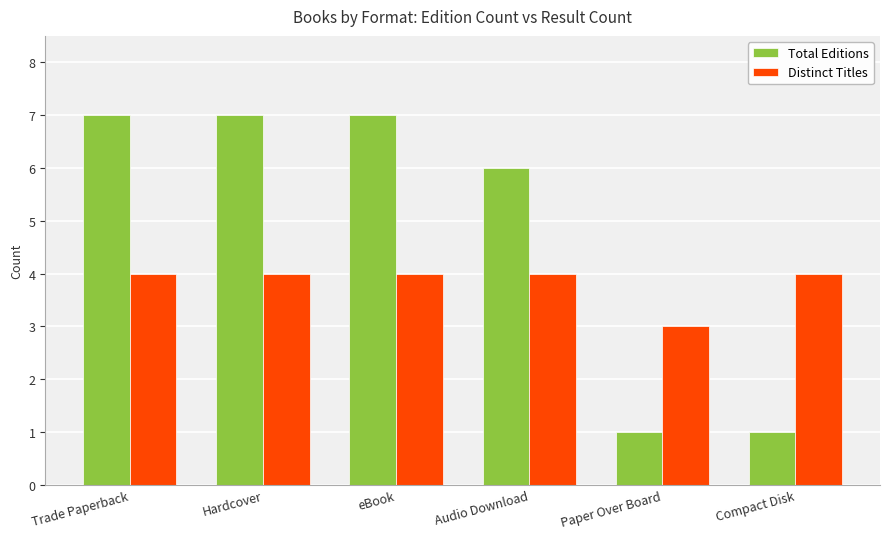

True or false: Total Editions has a value of 1 at Paper Over Board.

True